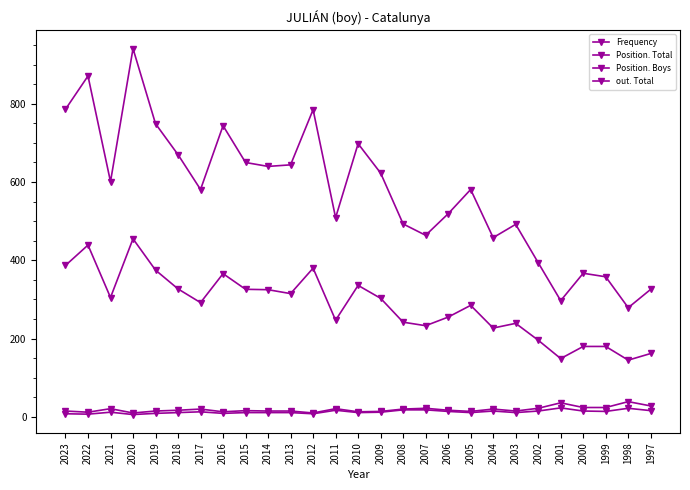

Rank the categories by out. Total value from highest to lowest.

1998, 2001, 1997, 2000, 1999, 2007, 2002, 2021, 2011, 2017, 2008, 2004, 2018, 2006, 2015, 2023, 2019, 2014, 2013, 2003, 2009, 2005, 2016, 2010, 2022, 2020, 2012